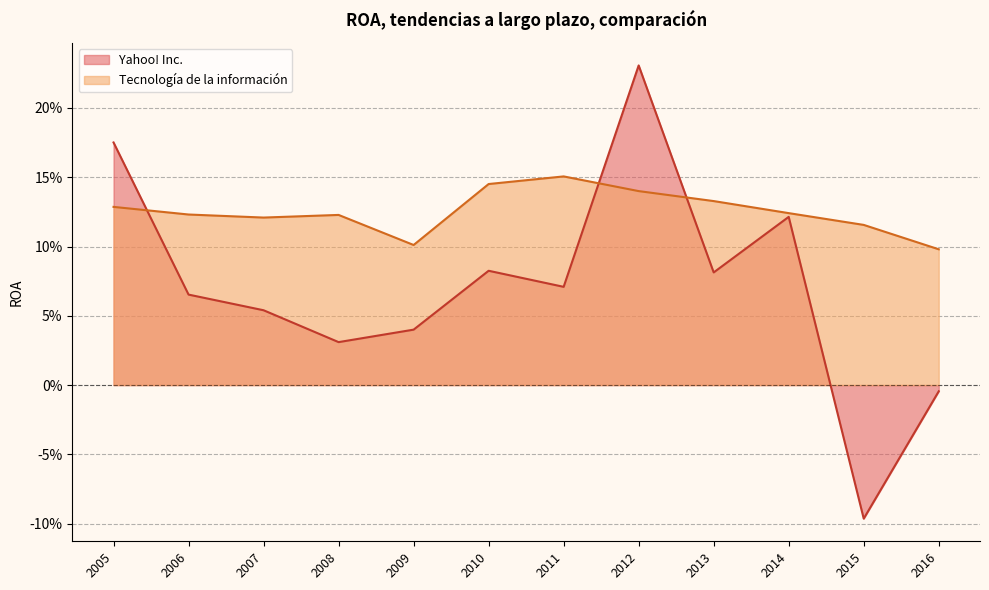

How many lines are shown in the chart?

2